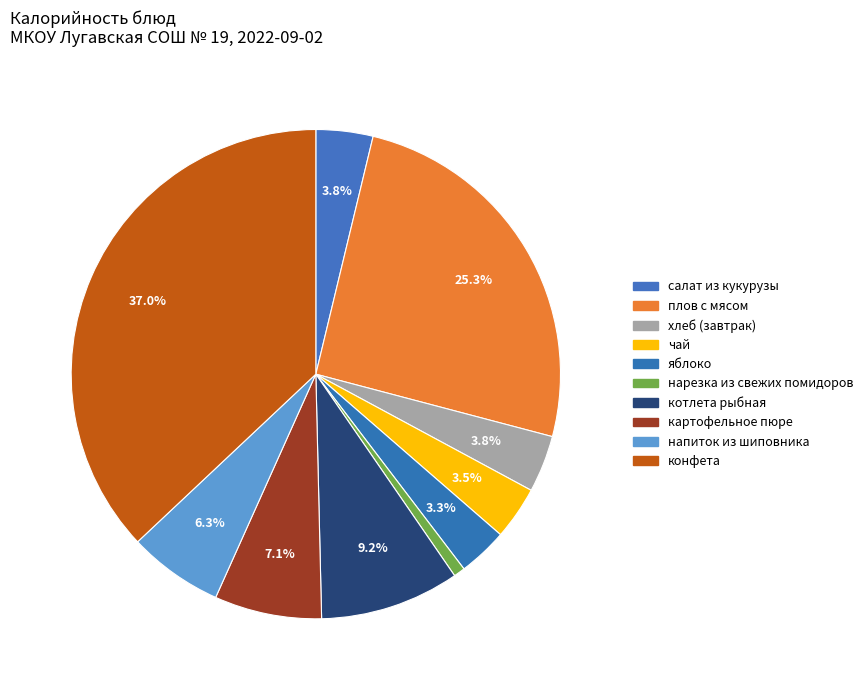

How many segments does this pie chart have?

10